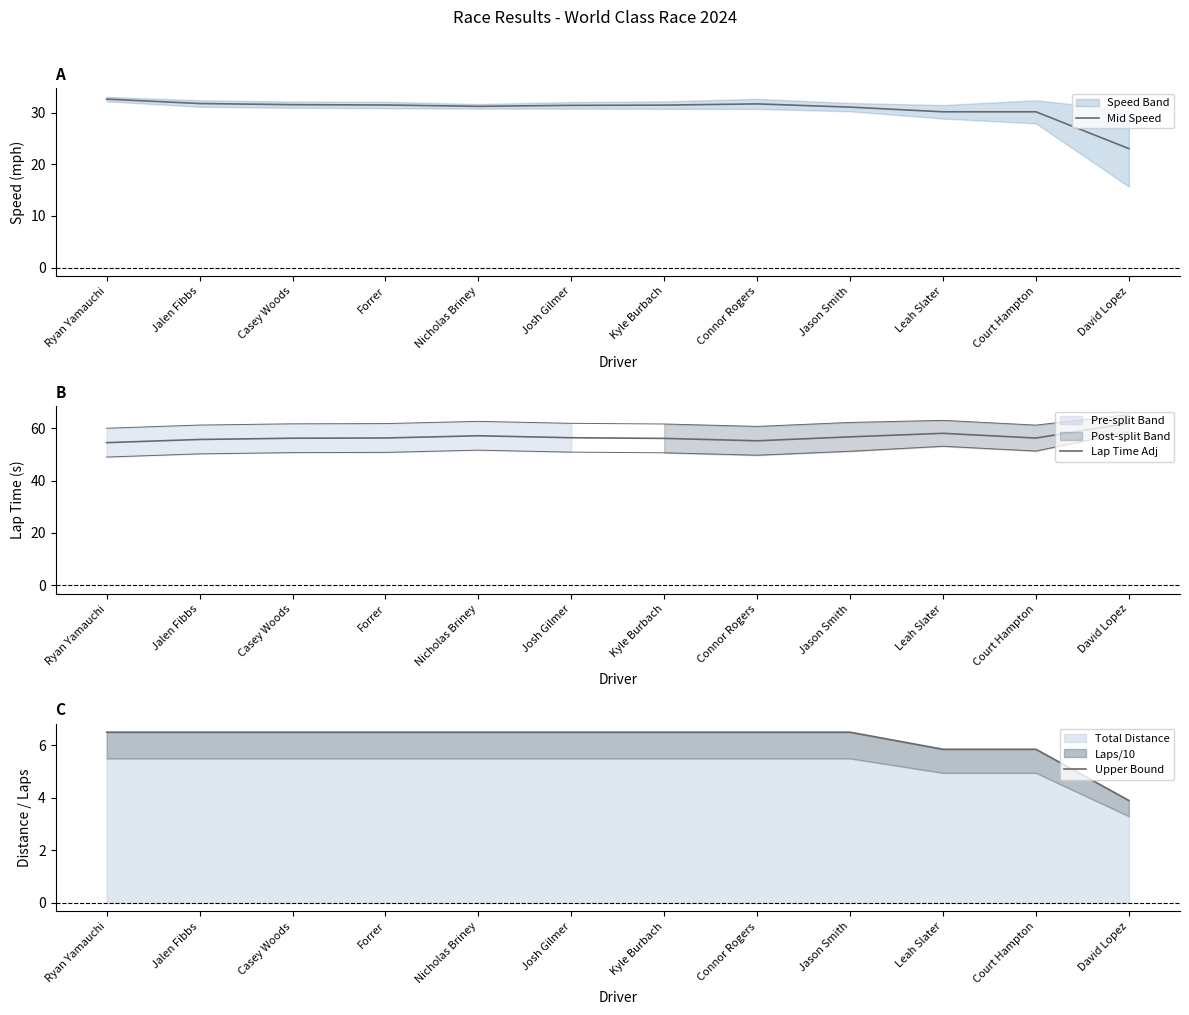

Reading left to right, extract all data points from this chart.

Mid Speed: 32.6	31.7	31.5	31.5	31.2	31.4	31.4	31.7	31.0	30.1	30.1	23.0
Lap Time Adj: 54.5	55.7	56.1	56.2	57.1	56.3	56.1	55.2	56.7	58.0	56.2	61.9
Upper Bound: 6.5	6.5	6.5	6.5	6.5	6.5	6.5	6.5	6.5	5.9	5.9	3.9